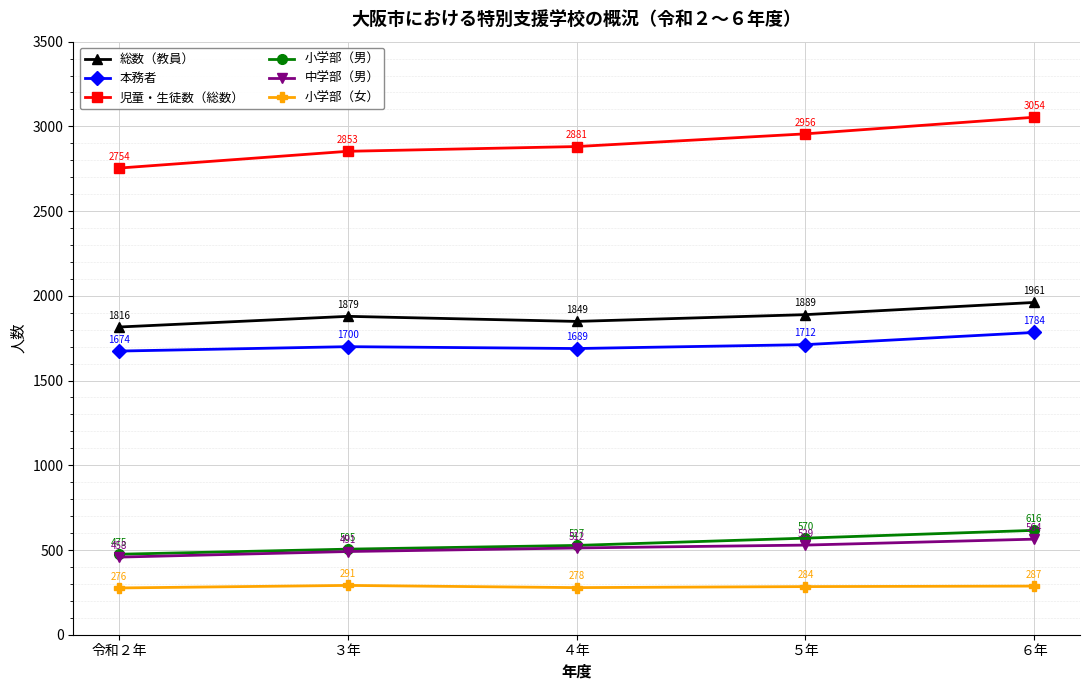

What is the spread (max minus min) of values at ６年?

2767